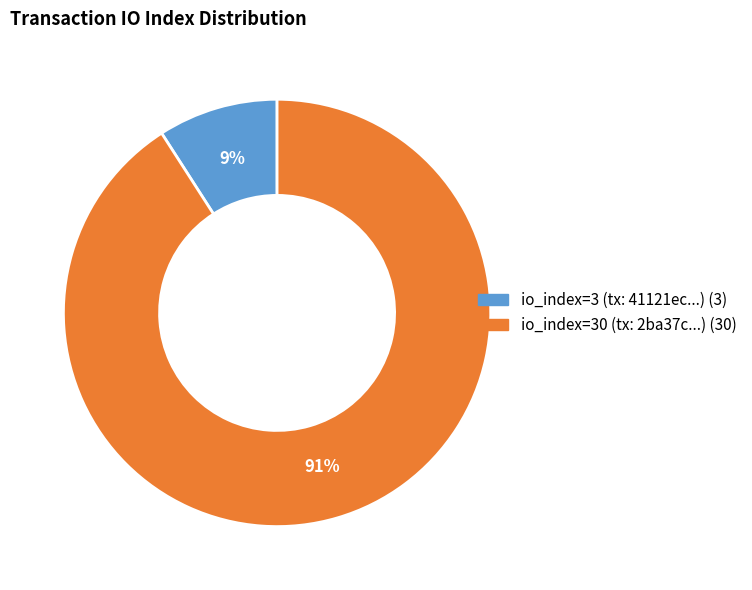

To the nearest percent, what is the average slice percentage?

50%